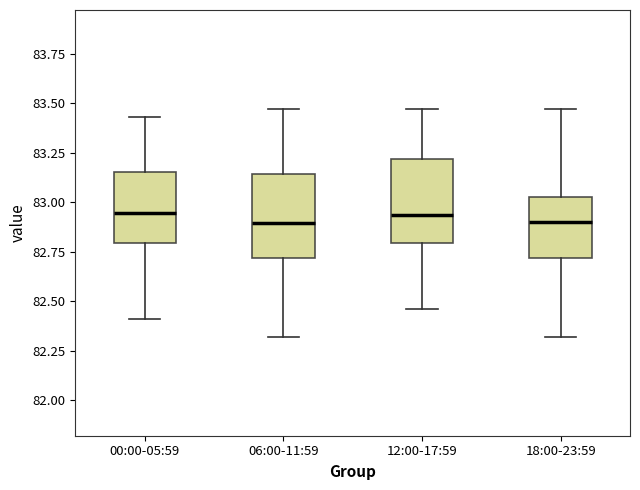

Reading left to right, transcribe this box plot: for each box, give where its median line is, the range the box spans, and where its two whiskers end, as read against the y-axis. The values are not printed on the chart, so give them approximately, as read against the axis.

00:00-05:59: median 82.95, box 82.80 to 83.15, whiskers 82.40 to 83.45
06:00-11:59: median 82.90, box 82.70 to 83.15, whiskers 82.30 to 83.45
12:00-17:59: median 82.95, box 82.80 to 83.20, whiskers 82.45 to 83.45
18:00-23:59: median 82.90, box 82.70 to 83.05, whiskers 82.30 to 83.45